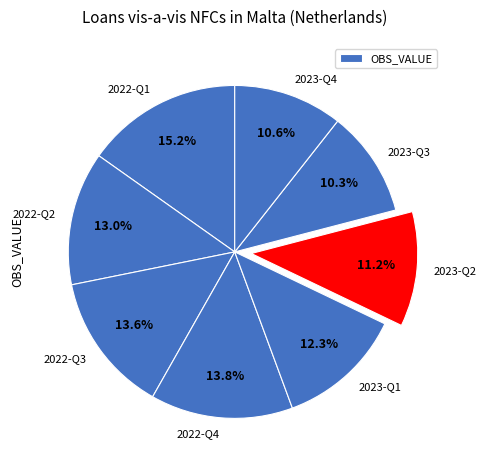

What portion of the pie excludes 2023-Q2?

88.8%